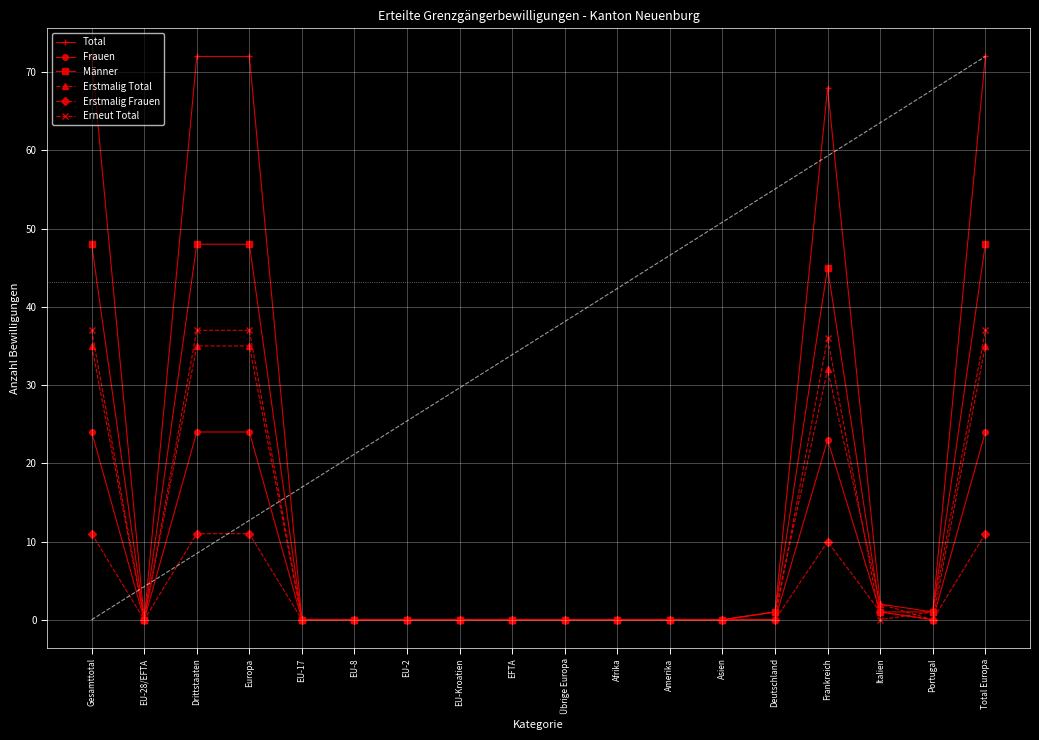

Reading right to left, what are all the values shown in this chart?

Total: Total Europa=72	Portugal=1	Italien=2	Frankreich=68	Deutschland=1	Asien=0	Amerika=0	Afrika=0	Übrige Europa=0	EFTA=0	EU-Kroatien=0	EU-2=0	EU-8=0	EU-17=0	Europa=72	Drittstaaten=72	EU-28/EFTA=0	Gesamttotal=72
Frauen: Total Europa=24	Portugal=0	Italien=1	Frankreich=23	Deutschland=0	Asien=0	Amerika=0	Afrika=0	Übrige Europa=0	EFTA=0	EU-Kroatien=0	EU-2=0	EU-8=0	EU-17=0	Europa=24	Drittstaaten=24	EU-28/EFTA=0	Gesamttotal=24
Männer: Total Europa=48	Portugal=1	Italien=1	Frankreich=45	Deutschland=1	Asien=0	Amerika=0	Afrika=0	Übrige Europa=0	EFTA=0	EU-Kroatien=0	EU-2=0	EU-8=0	EU-17=0	Europa=48	Drittstaaten=48	EU-28/EFTA=0	Gesamttotal=48
Erstmalig Total: Total Europa=35	Portugal=0	Italien=2	Frankreich=32	Deutschland=1	Asien=0	Amerika=0	Afrika=0	Übrige Europa=0	EFTA=0	EU-Kroatien=0	EU-2=0	EU-8=0	EU-17=0	Europa=35	Drittstaaten=35	EU-28/EFTA=0	Gesamttotal=35
Erstmalig Frauen: Total Europa=11	Portugal=0	Italien=1	Frankreich=10	Deutschland=0	Asien=0	Amerika=0	Afrika=0	Übrige Europa=0	EFTA=0	EU-Kroatien=0	EU-2=0	EU-8=0	EU-17=0	Europa=11	Drittstaaten=11	EU-28/EFTA=0	Gesamttotal=11
Erneut Total: Total Europa=37	Portugal=1	Italien=0	Frankreich=36	Deutschland=0	Asien=0	Amerika=0	Afrika=0	Übrige Europa=0	EFTA=0	EU-Kroatien=0	EU-2=0	EU-8=0	EU-17=0	Europa=37	Drittstaaten=37	EU-28/EFTA=0	Gesamttotal=37